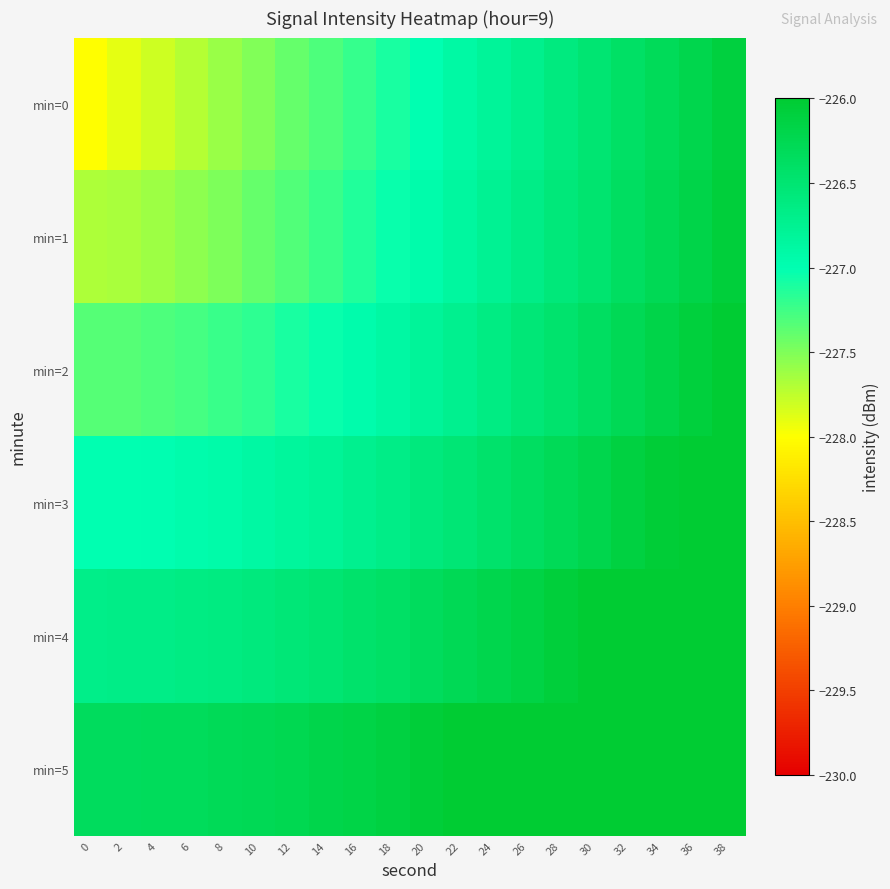

What is the greatest value displayed?

-225.5